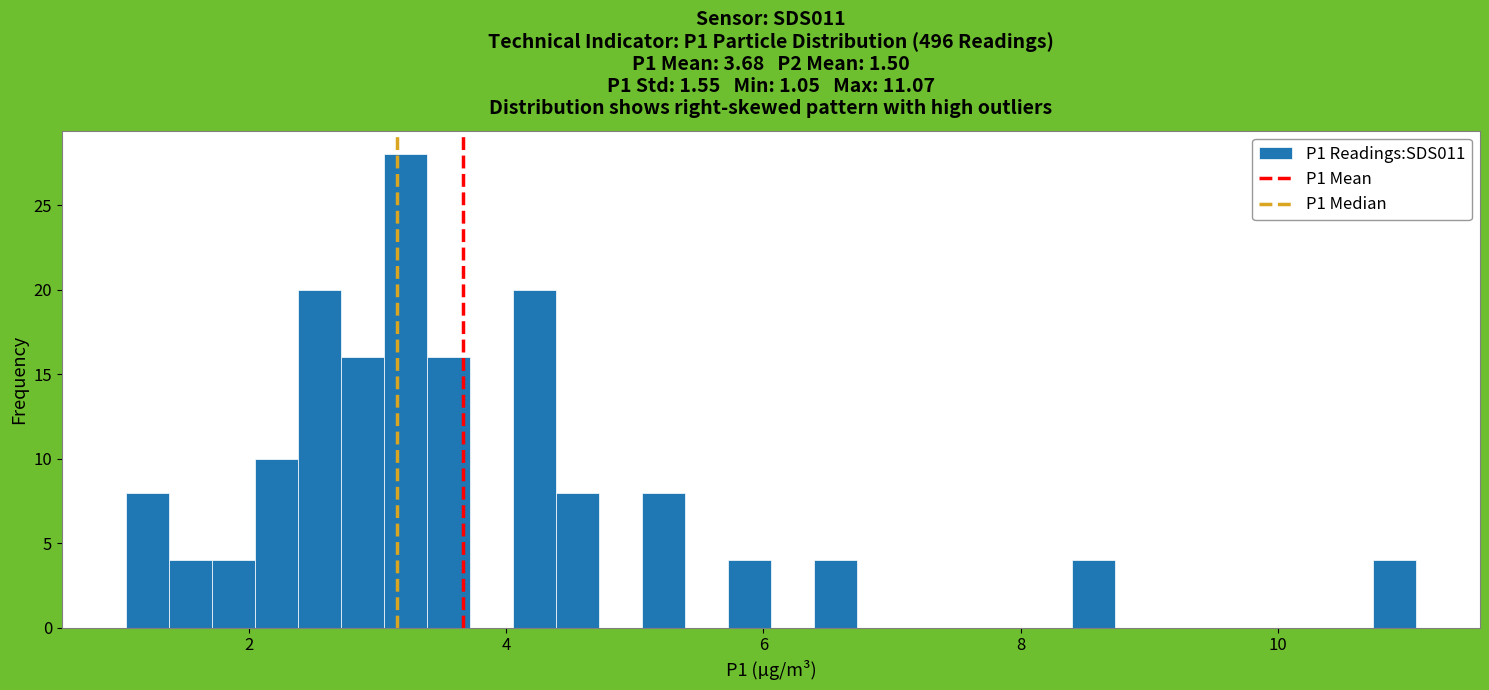

Around what value on the x-axis is the tallest bar? Give the approximate position of its centre, as read against the axis.

3.2